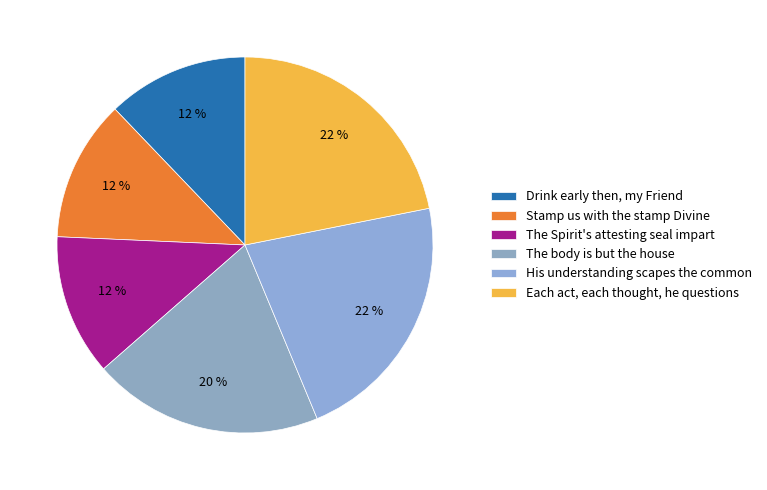

To the nearest percent, what is the difference between the largest and smallest slice percentages?

10%